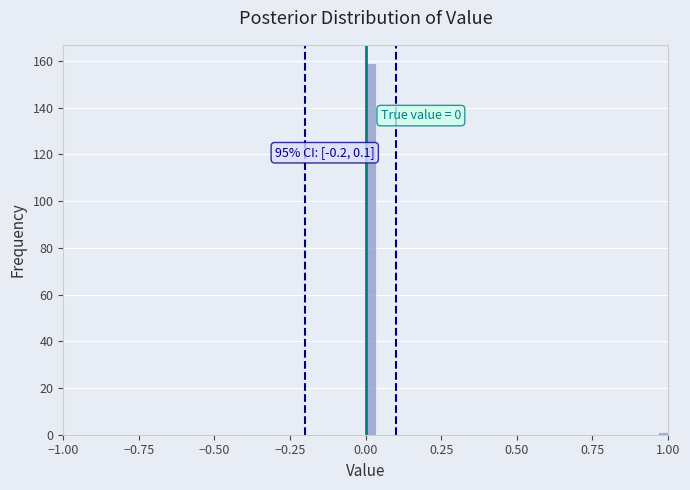

Read against the x-axis, roughly where is the centre of the tallest bar?

0.00